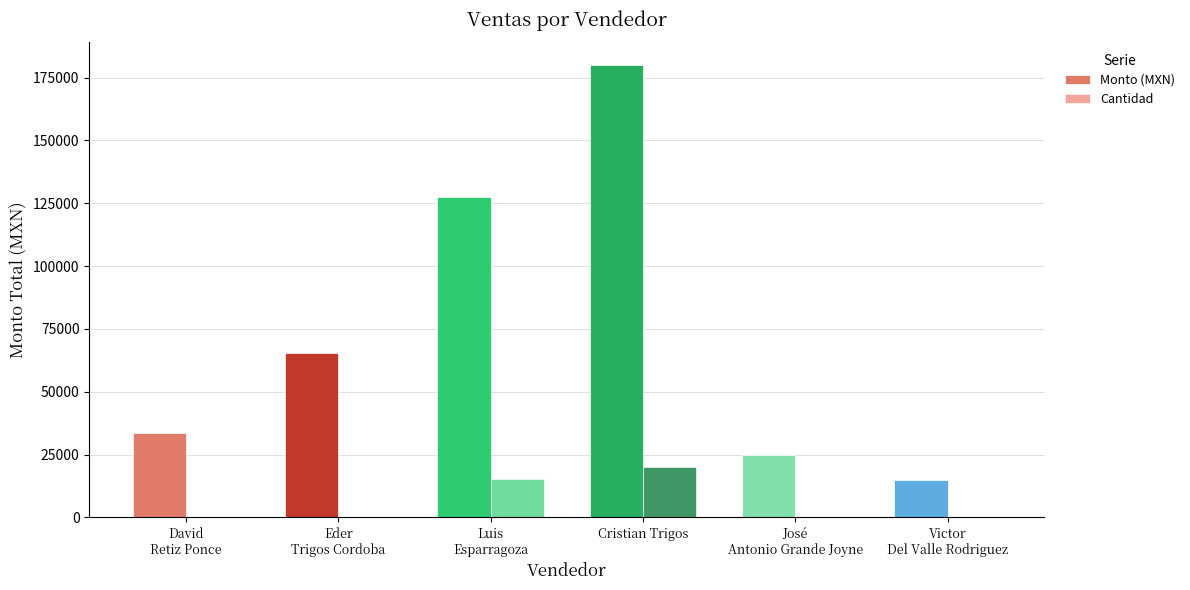

Are the bars grouped side by side (vs. stacked)?

Yes